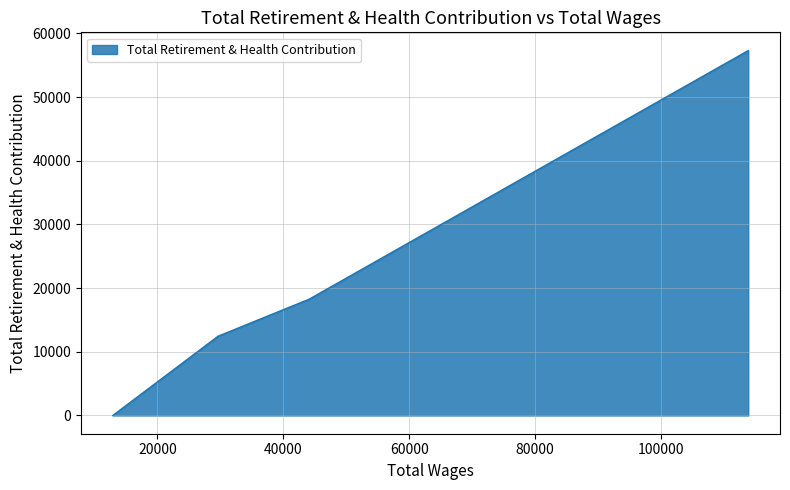

The chart shows a value of 26889 at 113879.0. True or false?

False